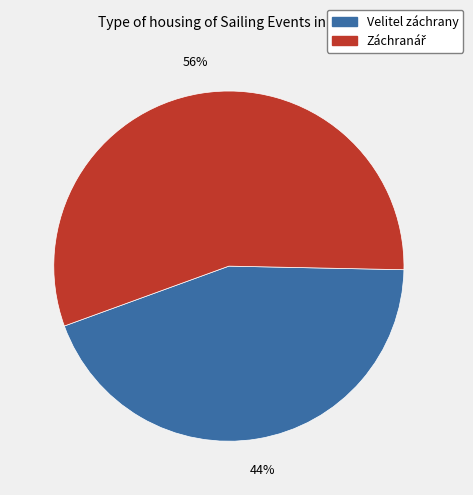

Which category has the smallest portion of the pie?

Velitel záchrany